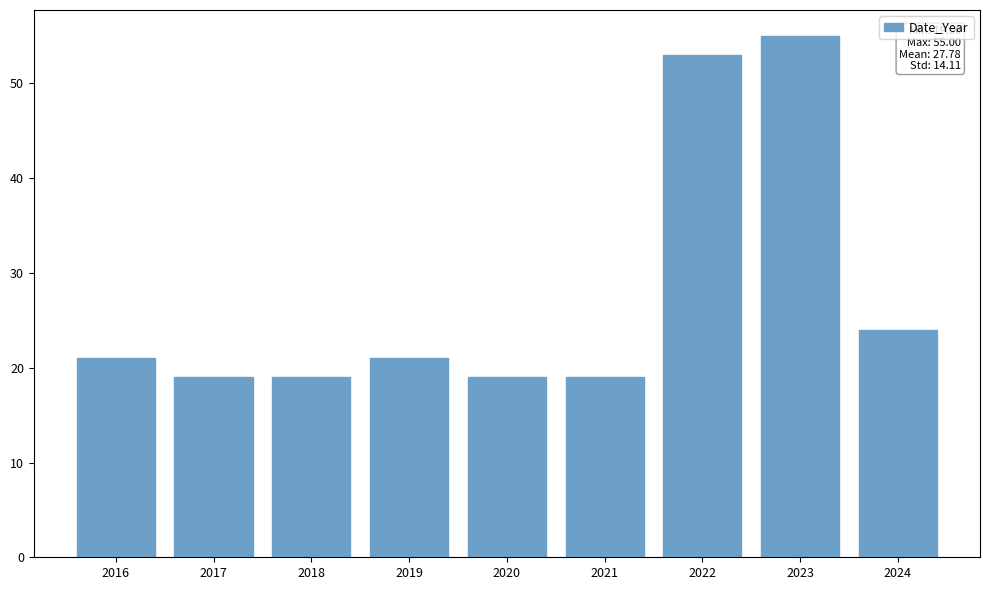

Reading left to right, extract all data points from this chart.

21	19	19	21	19	19	53	55	24